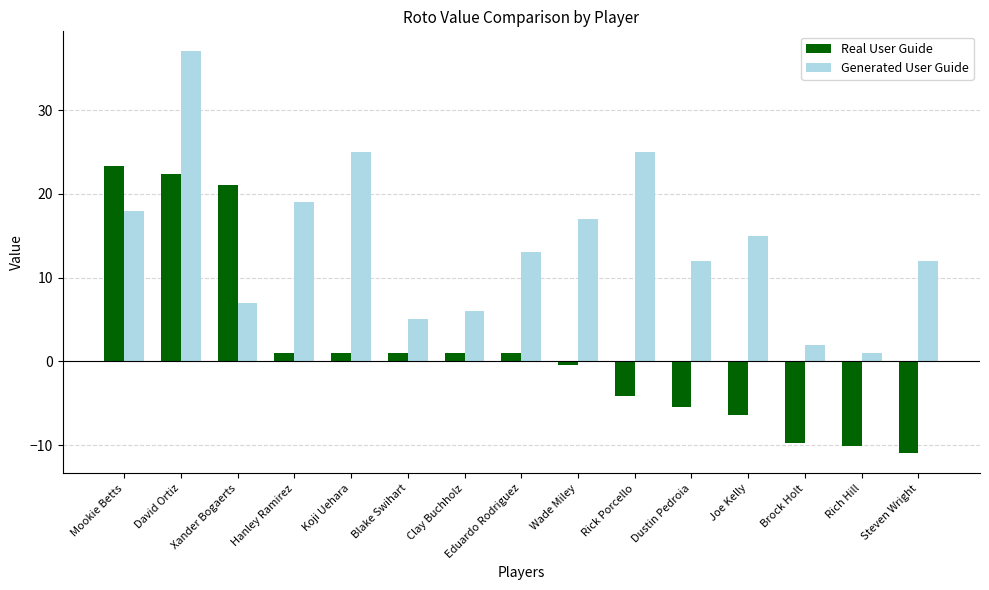

Count the number of data series in this chart.

2